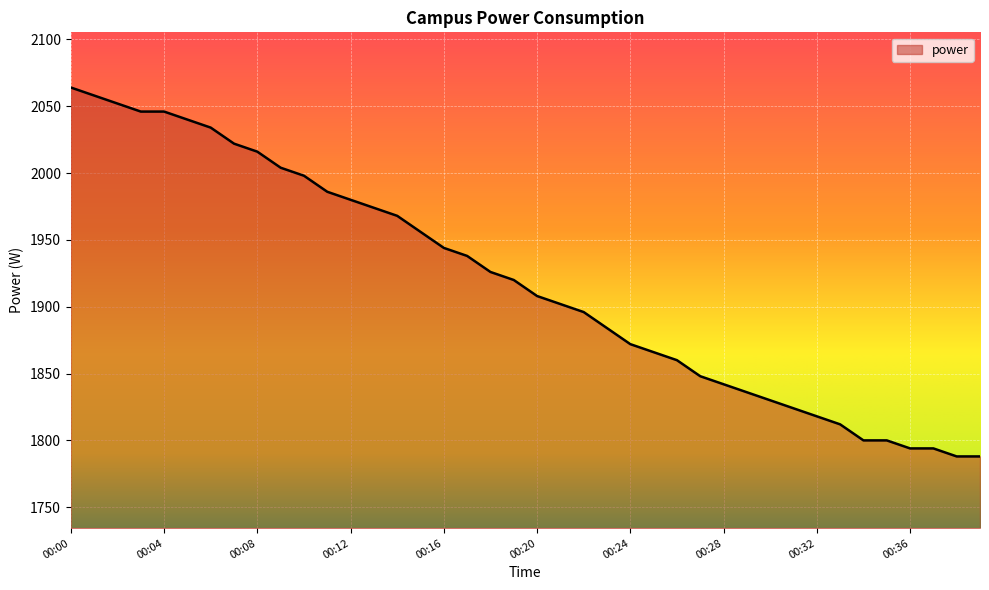

What is the minimum value shown in the chart?

1788